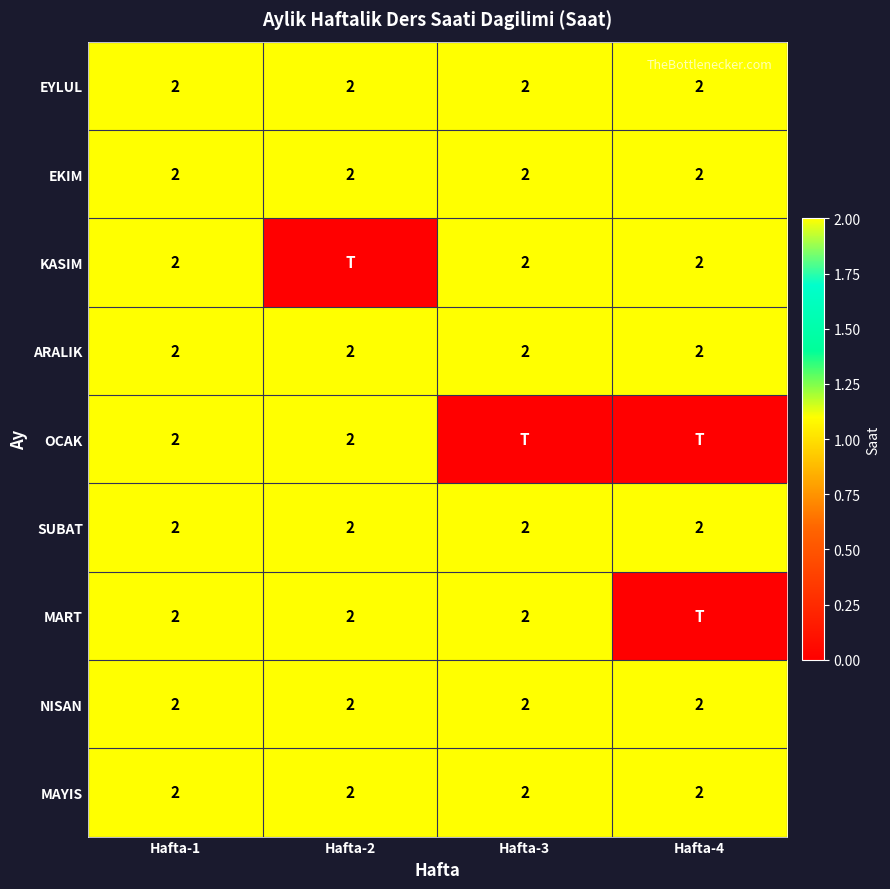

The MAYIS series shows 1 at Hafta-4. True or false?

False